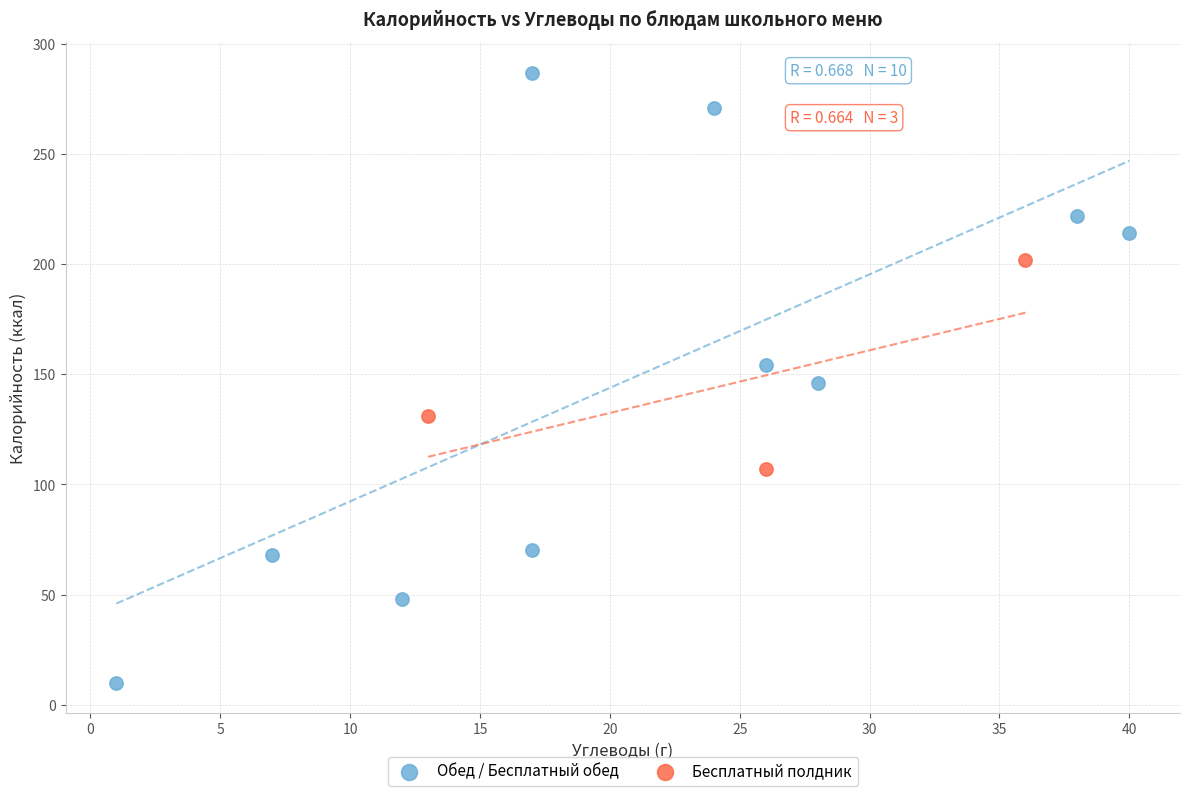

Which series reaches the maximum Y coordinate?

Обед / Бесплатный обед